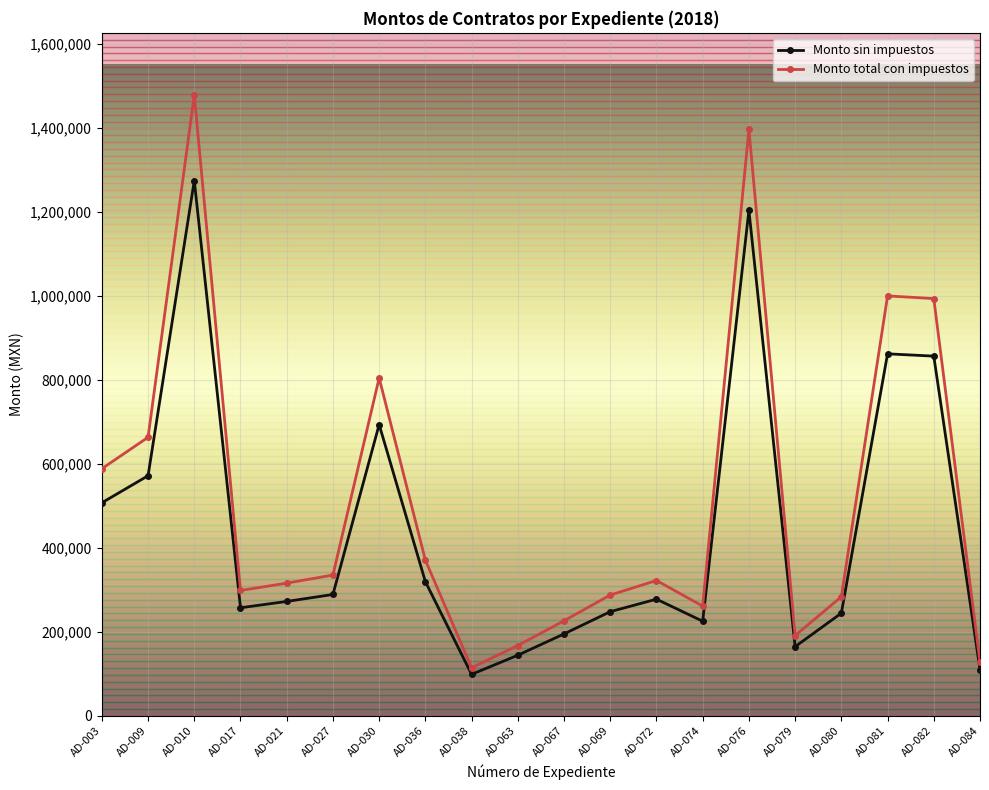

How many values in the Monto sin impuestos series exceed 277828?

10